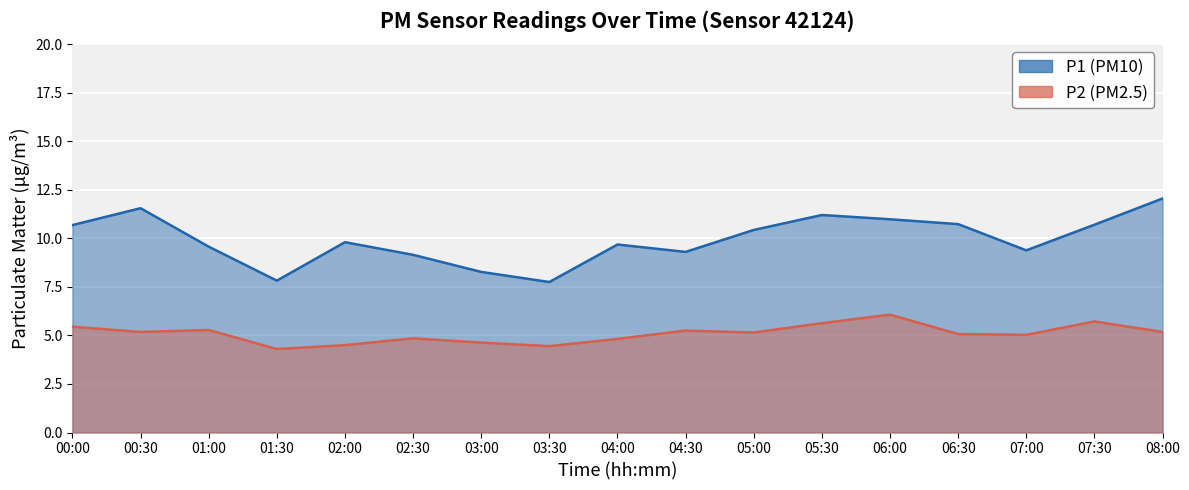

How many lines are shown in the chart?

2